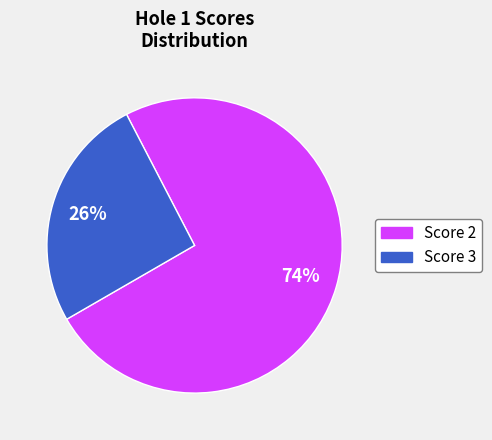

Does any single category account for the majority?

Yes